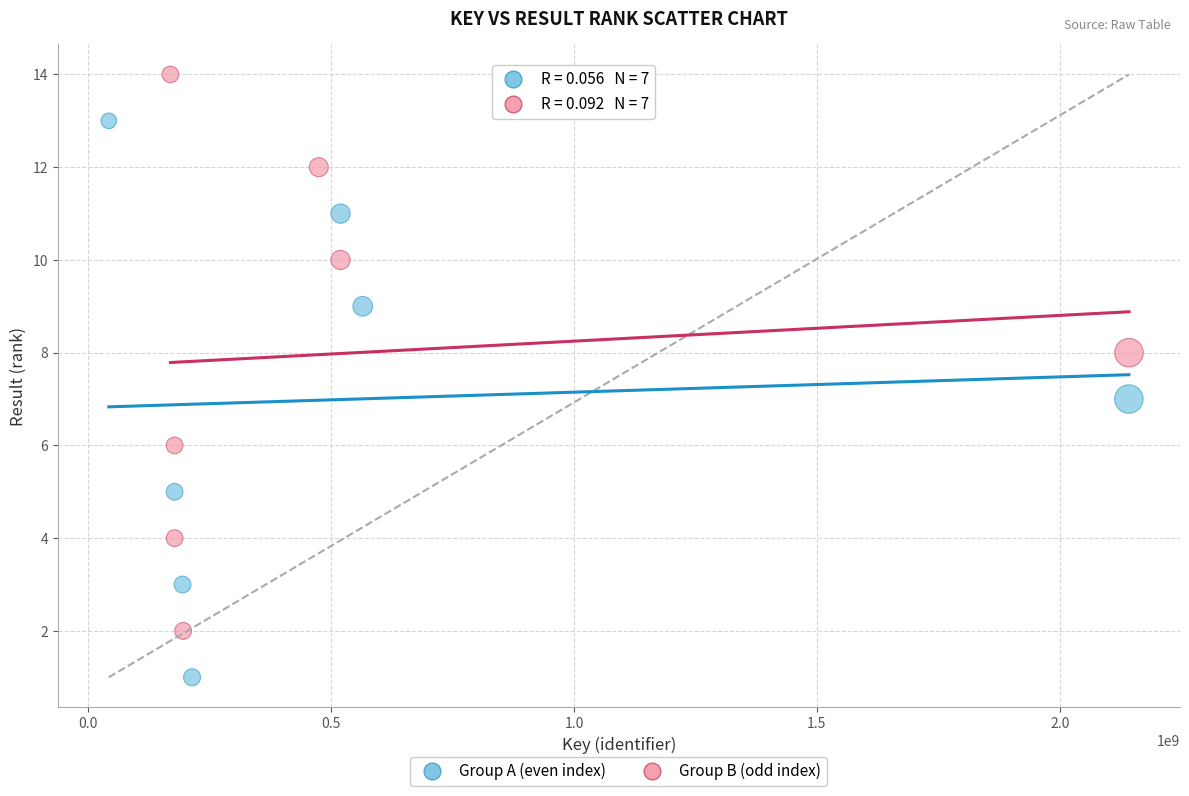

Which series contains the lowest Y value?

Group A (even index)